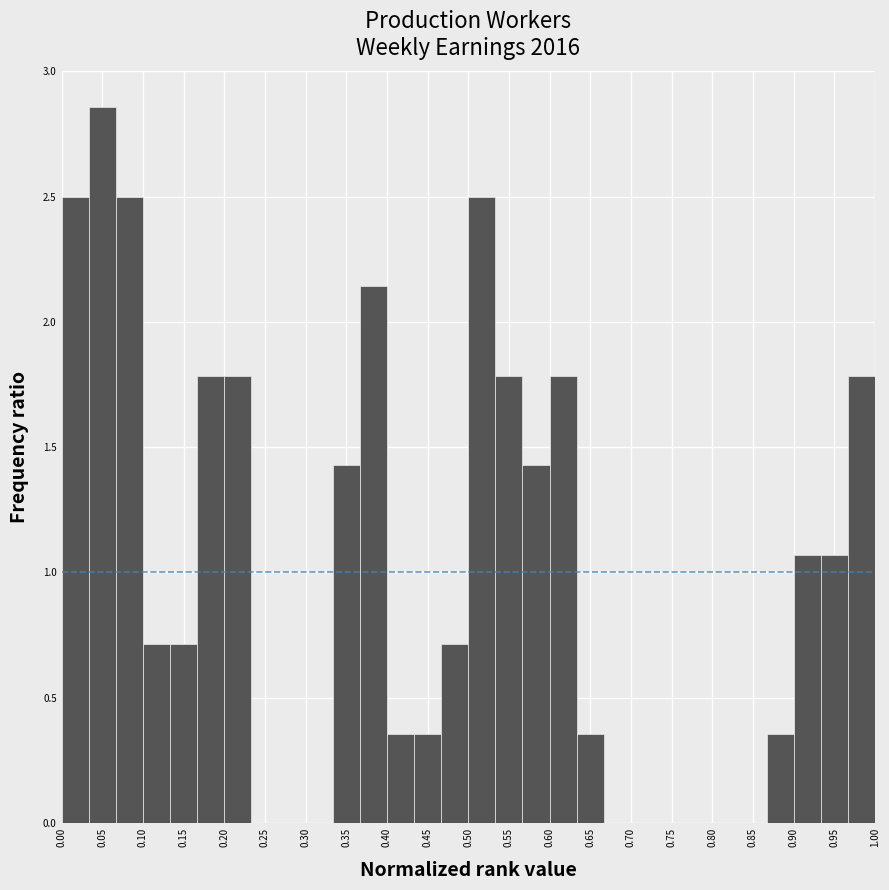

What is the height of the bar covering 0.535 to 0.565 on the x-axis? Neither the bar edges nor the heights are printed on the chart, so give them approximately, as read against the axes.

1.80